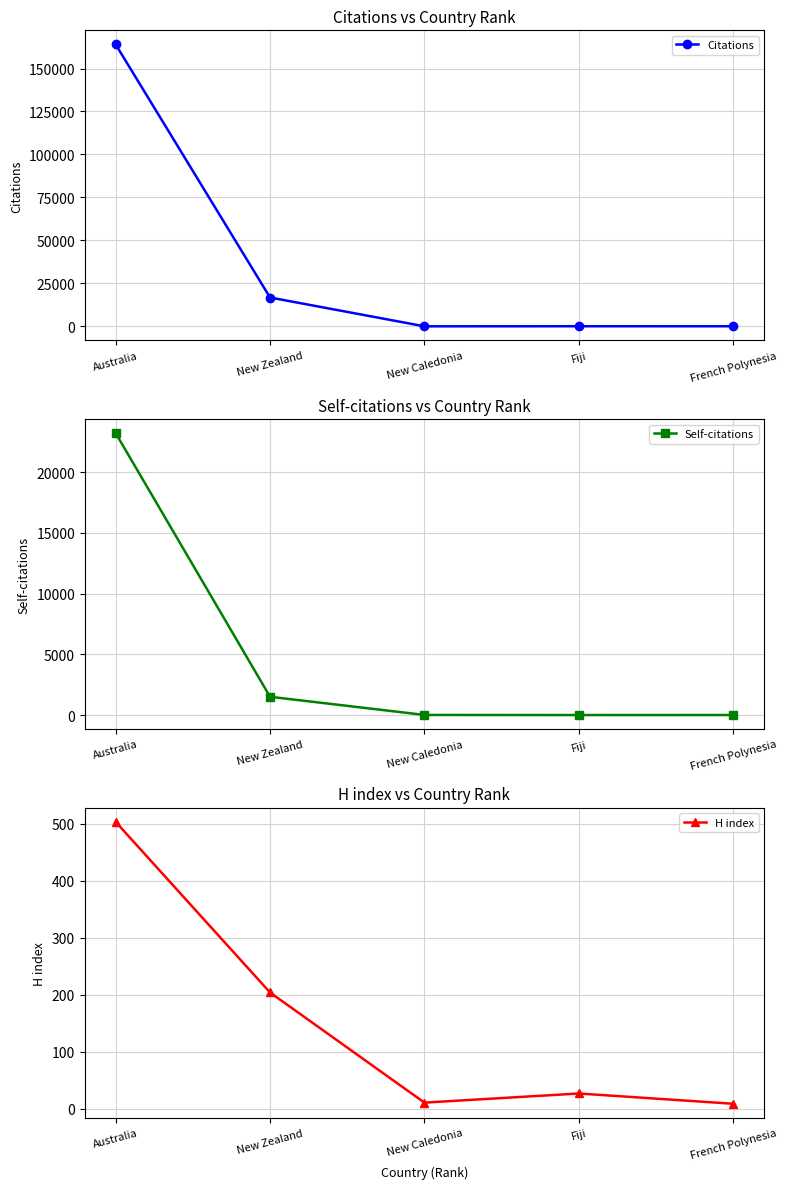

What is the greatest value displayed?

164016